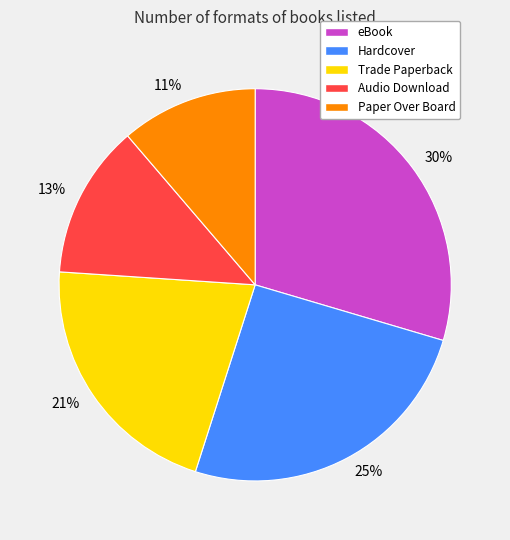

True or false: Hardcover accounts for 12% of the total.

False